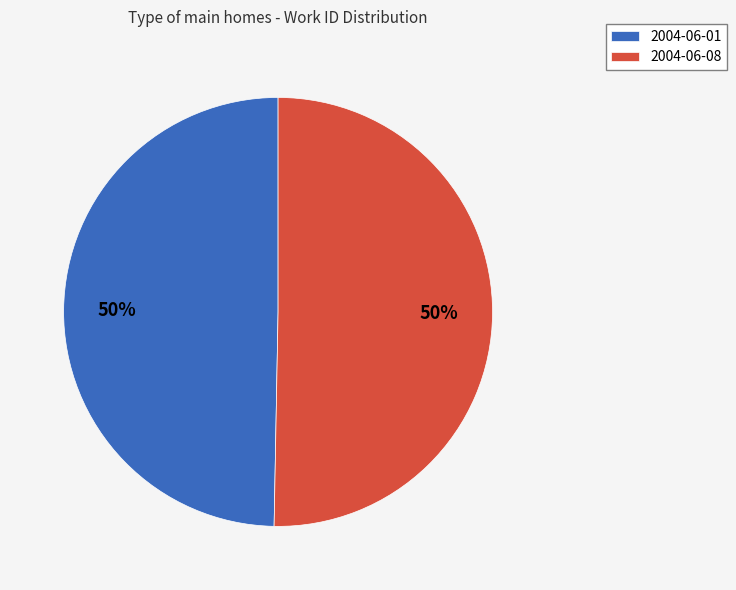

What percentage is the 2004-06-08 slice, to the nearest percent?

50%